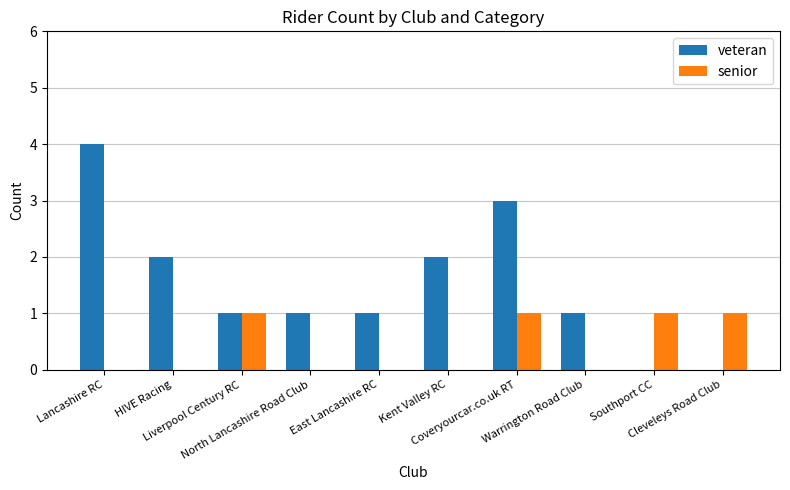

Which series has the largest total across all categories?

veteran